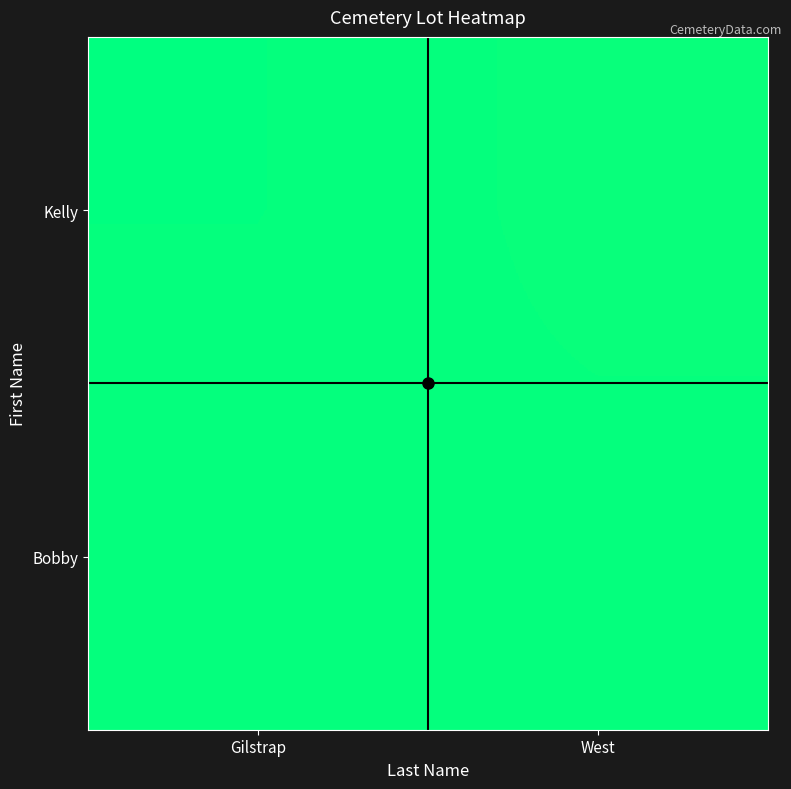

At how many categories does at least one series exceed 0?

2